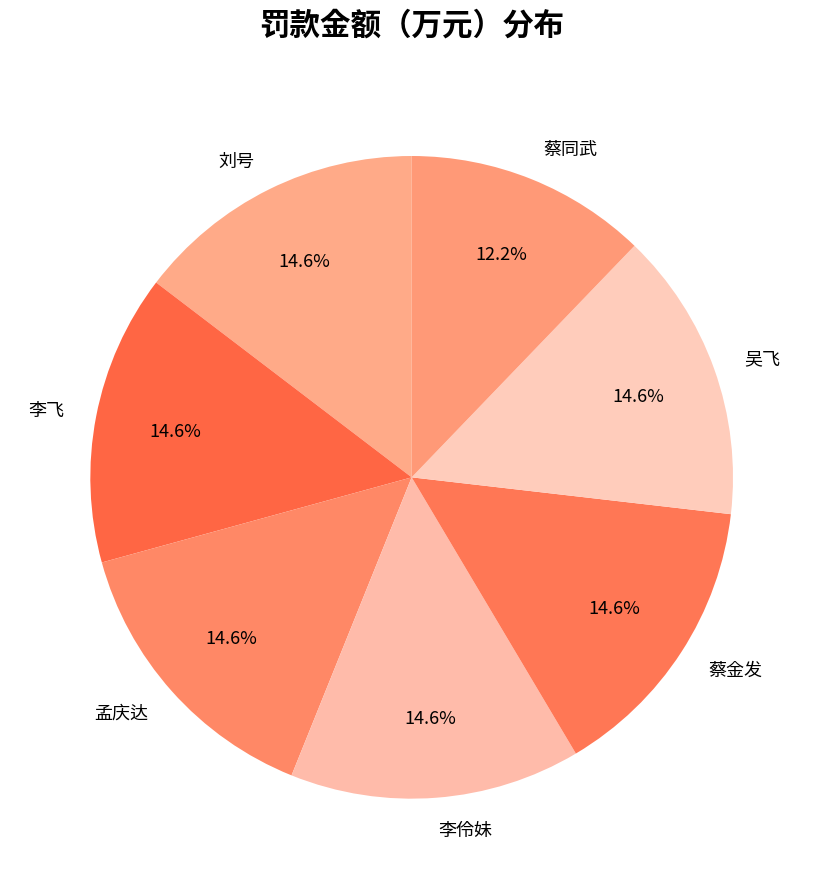

Does any single category account for the majority?

No